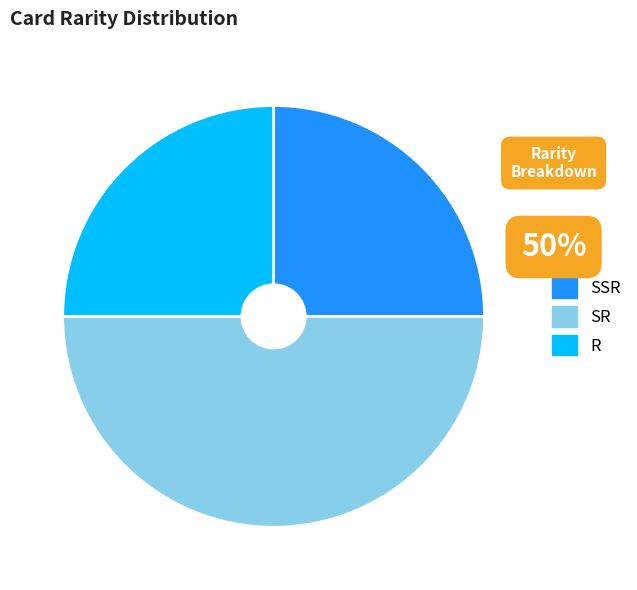

Is it true that SSR is 12% of the pie?

False